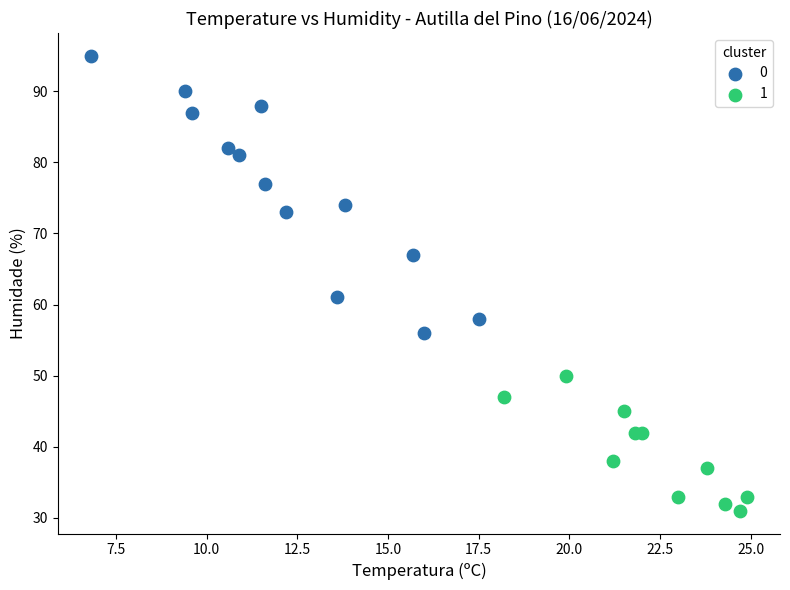

Which series has the widest spread of Y values?

0